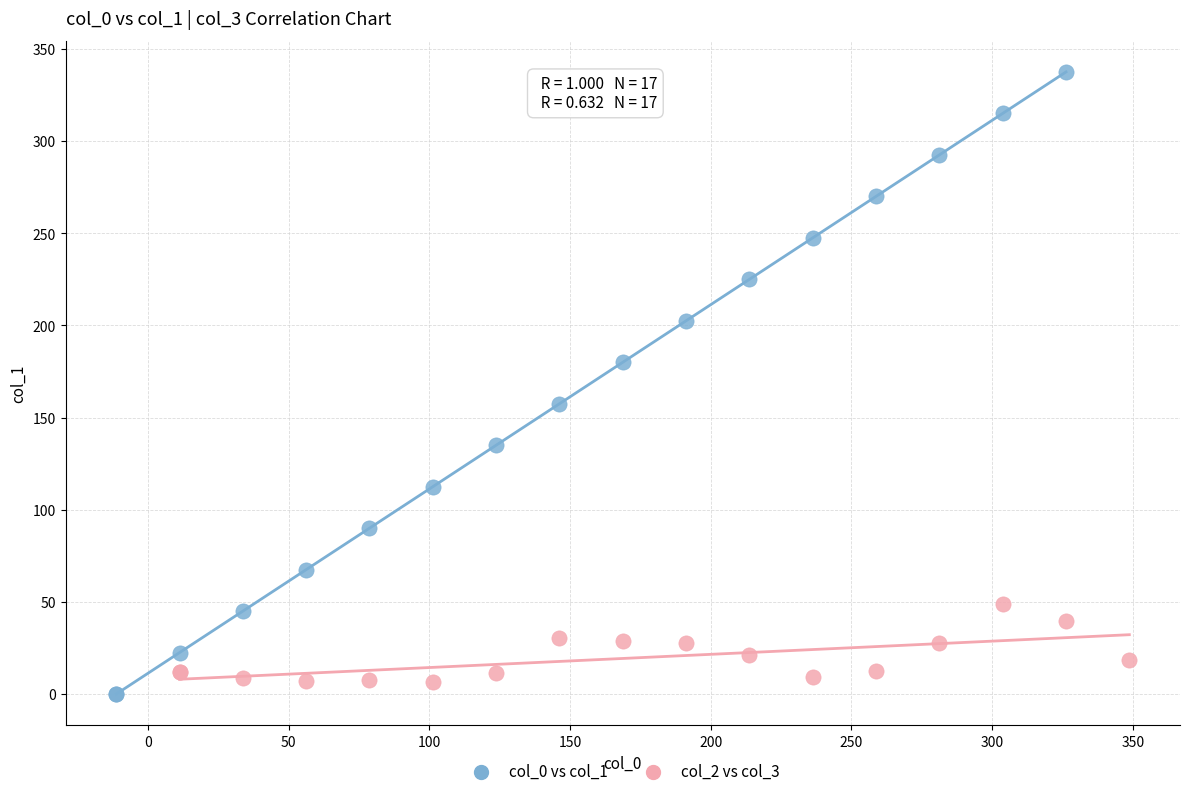

Which series reaches the maximum Y coordinate?

col_0 vs col_1